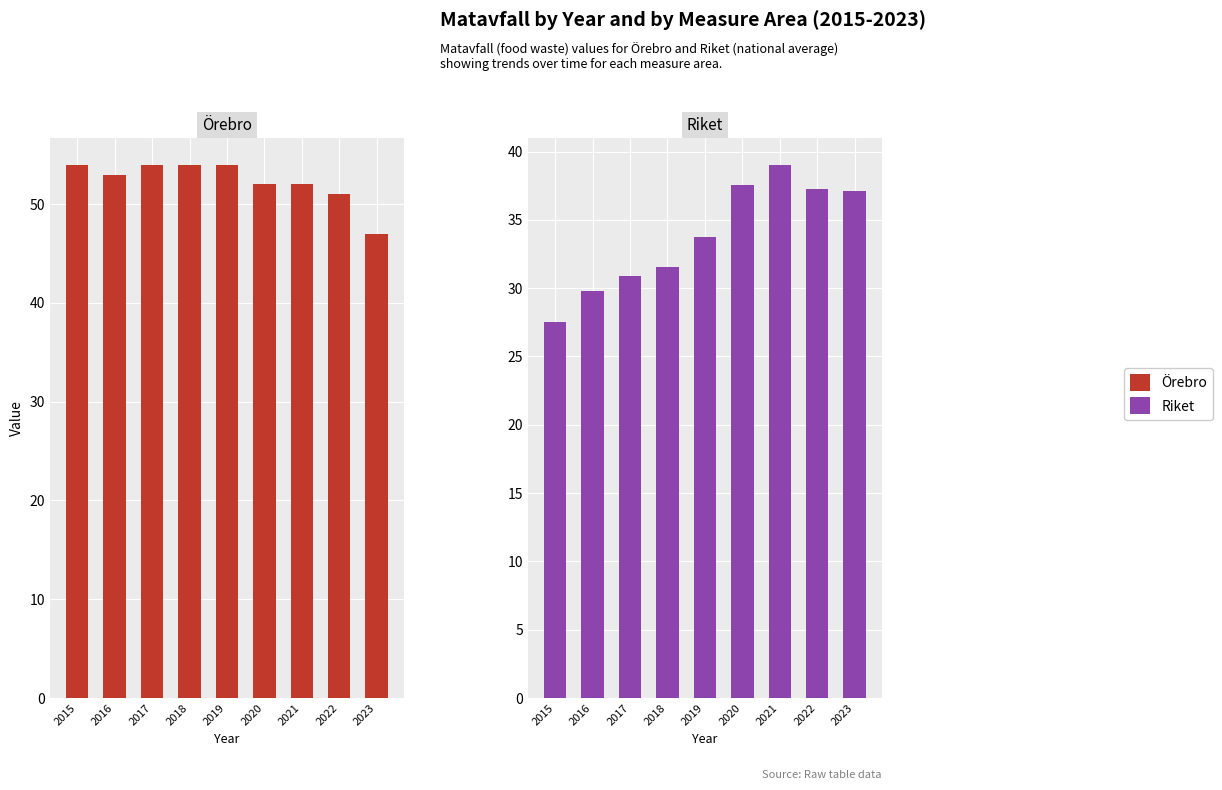

What is the difference between the highest and lowest values at 2016?

23.2